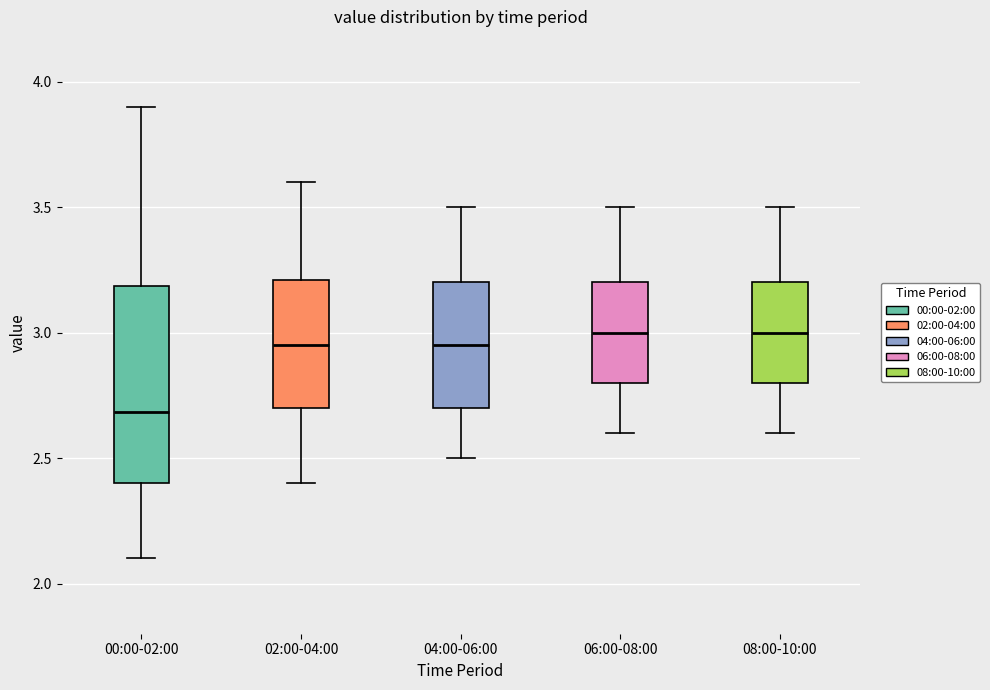

Where does the median line of the box for 08:00-10:00 sit on the y-axis? The values are not printed on the chart, so give them approximately, as read against the axis.

3.00